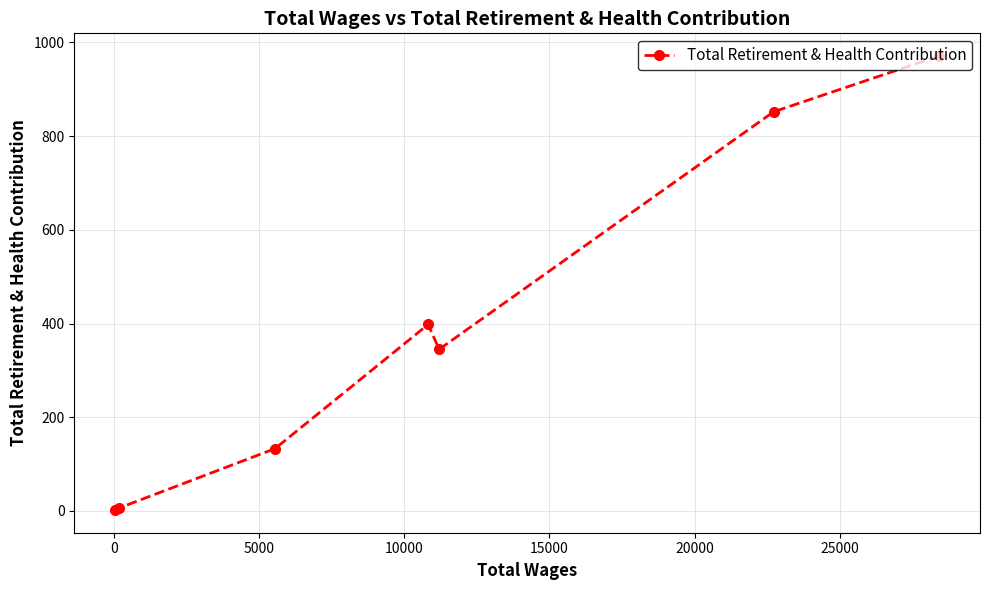

What is the average value?

387